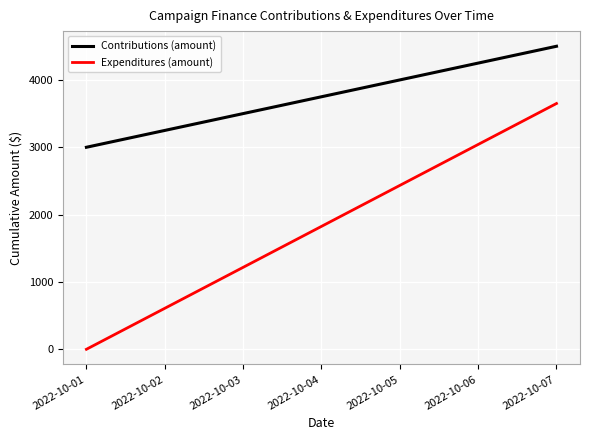

List the series in order of their peak value, highest first.

Contributions (amount), Expenditures (amount)